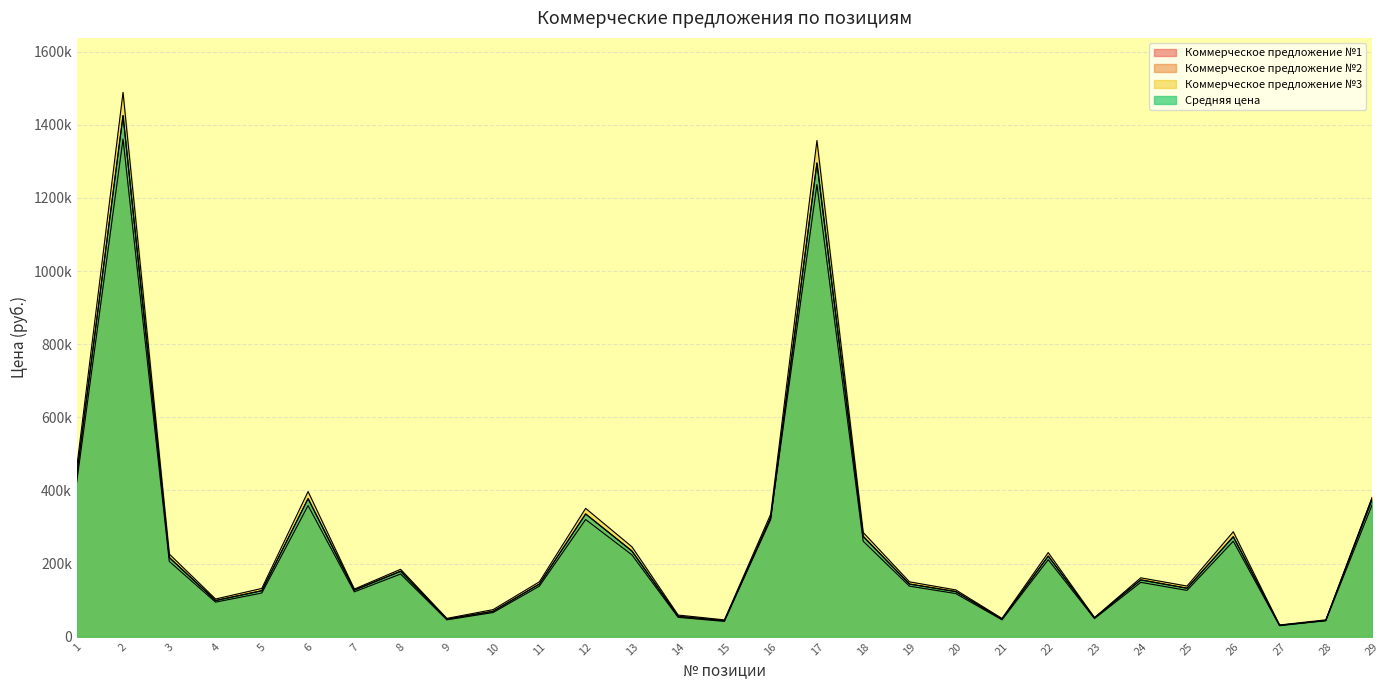

List the series in order of their peak value, lowest first.

Коммерческое предложение №2, Средняя цена, Коммерческое предложение №1, Коммерческое предложение №3